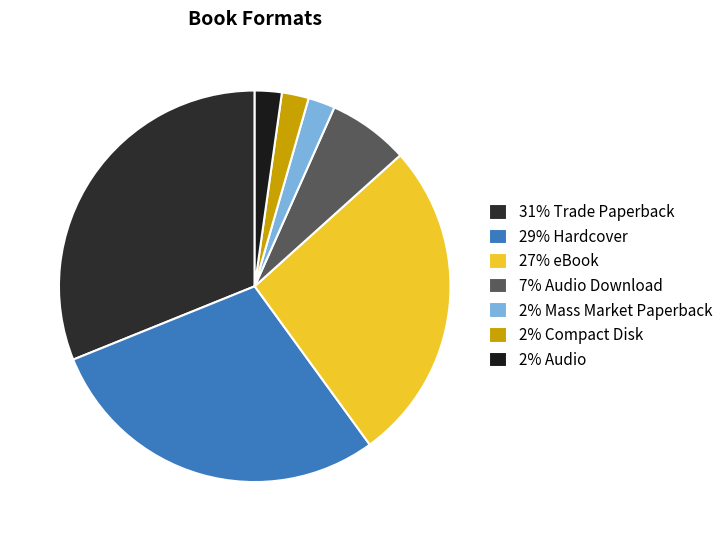

How many segments does this pie chart have?

7